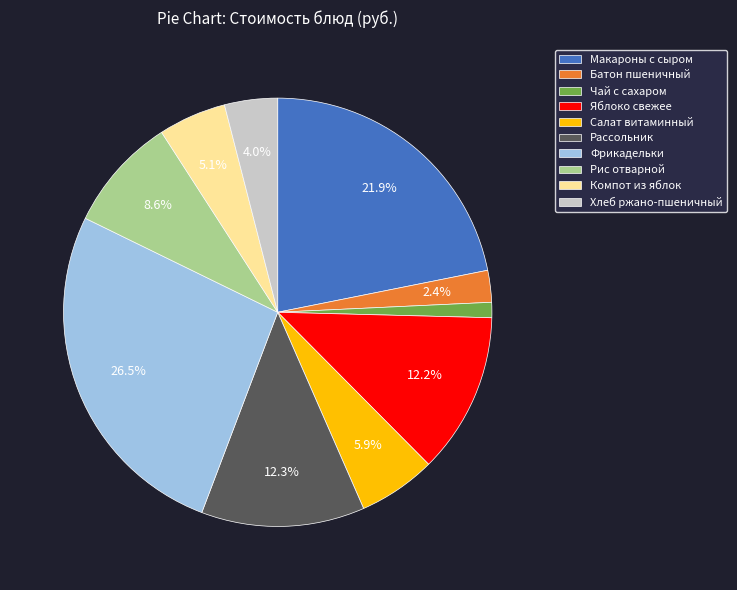

How many slices are in this pie chart?

10